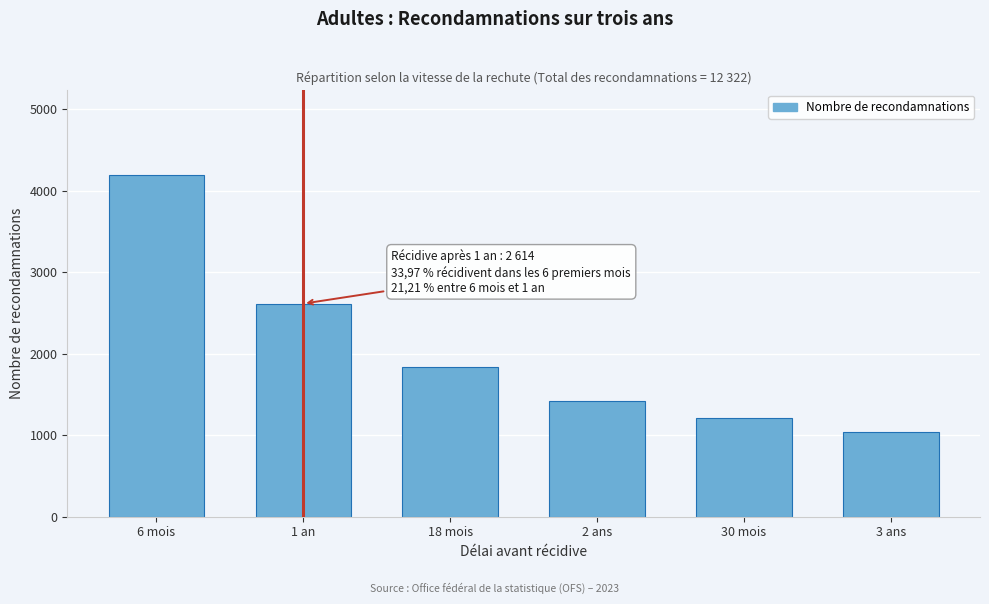

Reading left to right, transcribe all the data shown in this chart.

6 mois=4187	1 an=2614	18 mois=1841	2 ans=1424	30 mois=1212	3 ans=1044